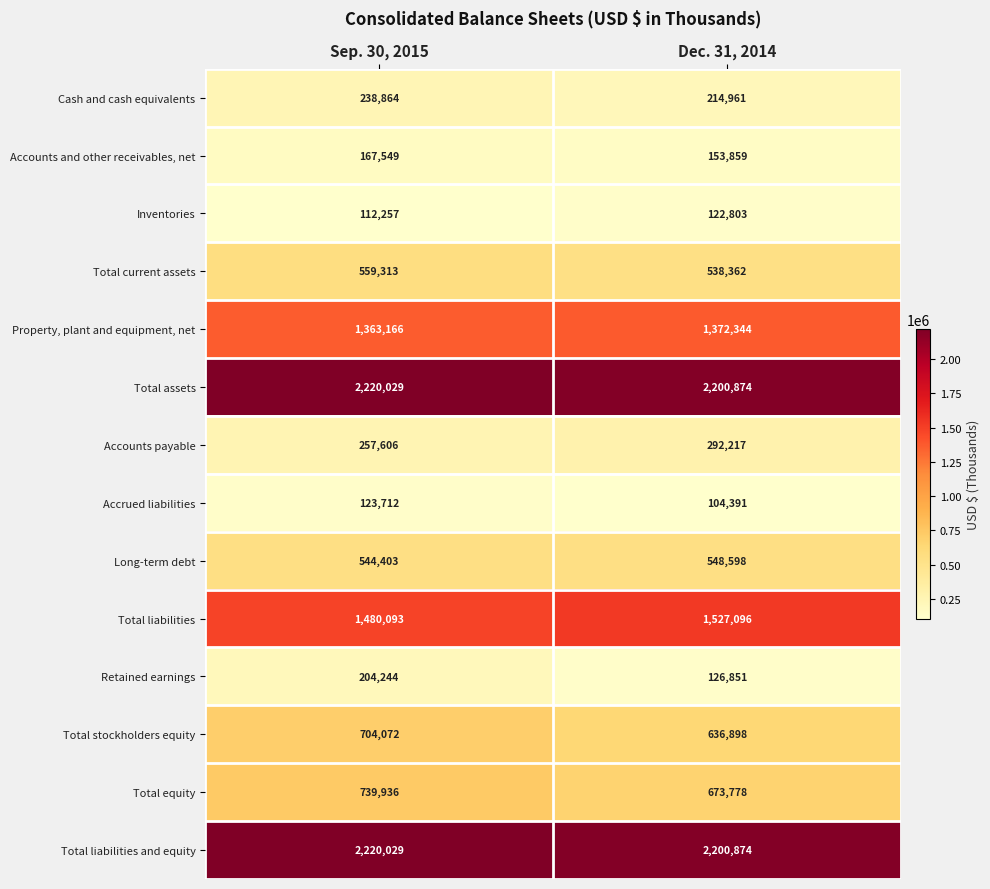

Rank the categories by Accounts and other receivables, net value from highest to lowest.

Sep. 30, 2015, Dec. 31, 2014